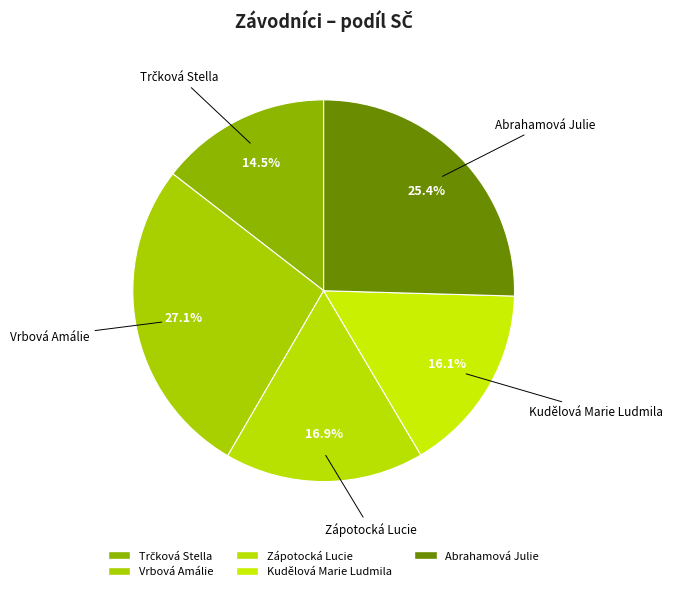

To the nearest percent, what is the average slice percentage?

20%